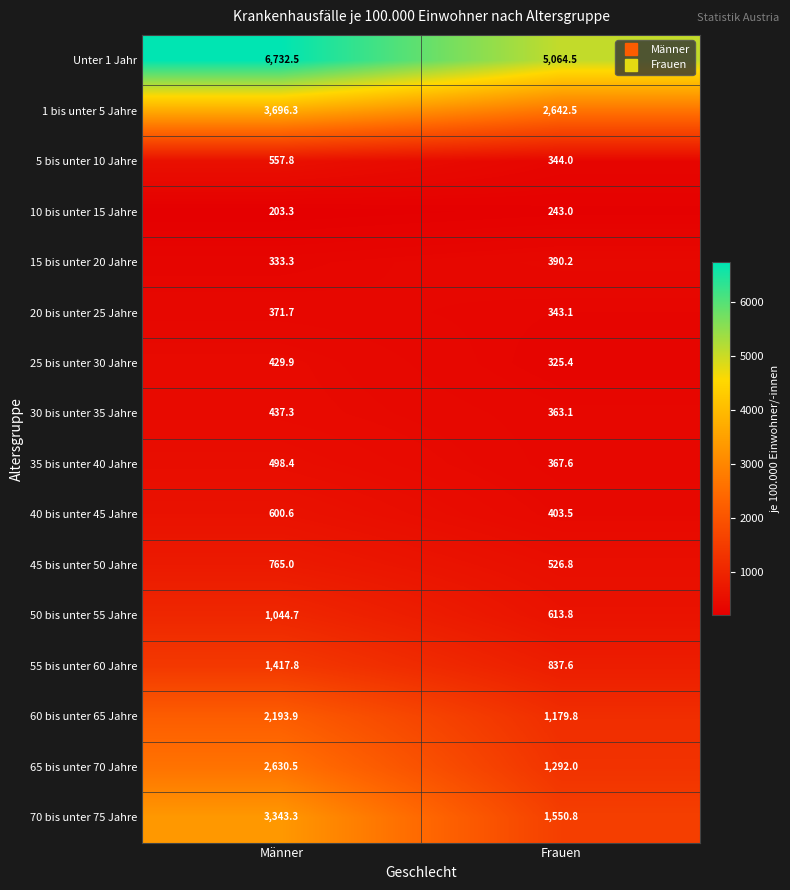

Which category has the highest value across all series?

Männer